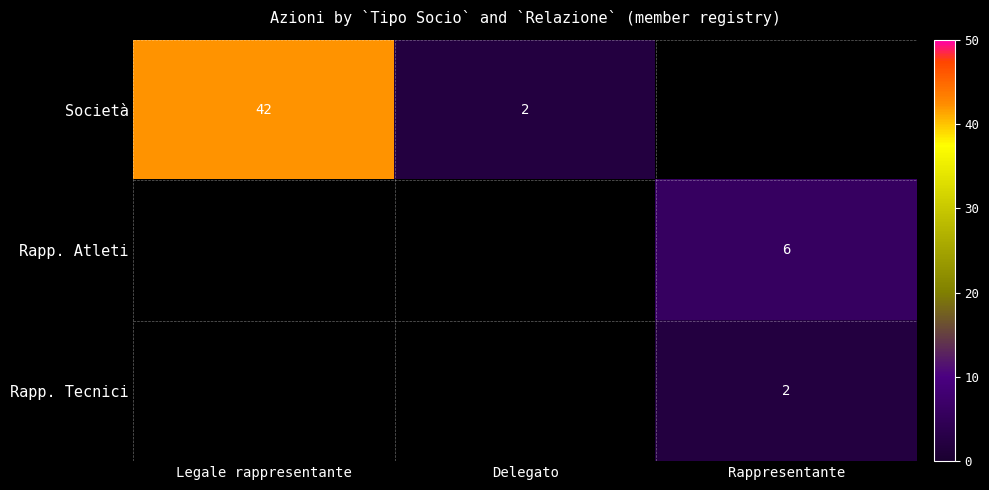

How many series are shown in this chart?

3